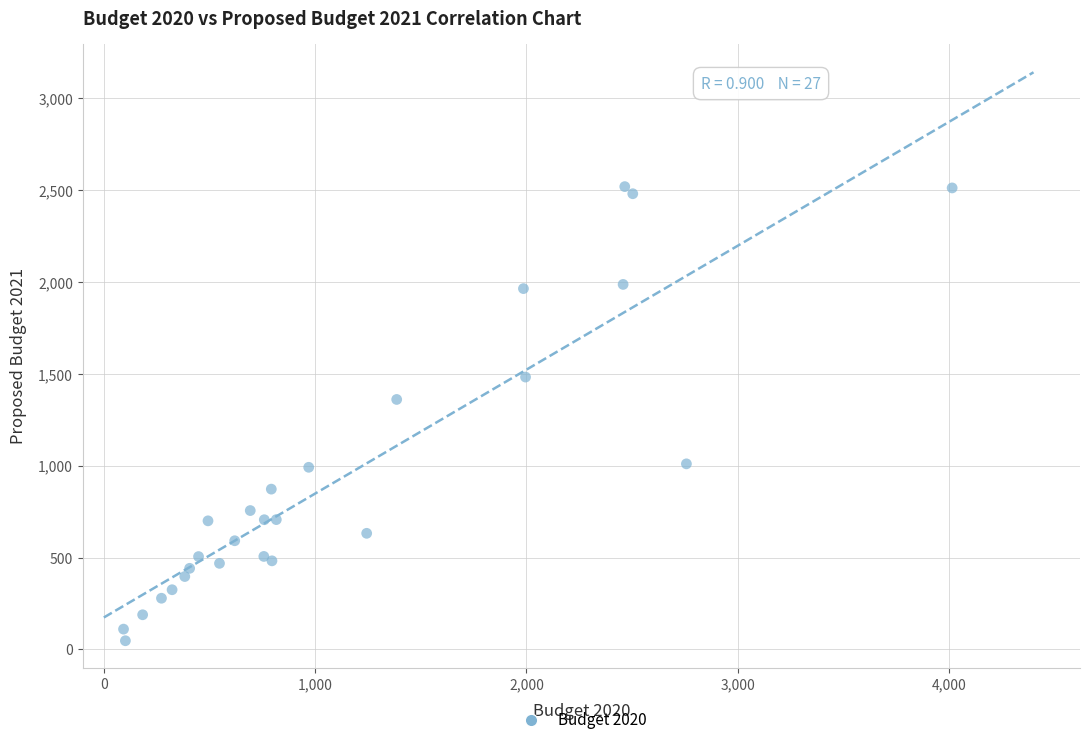

What Y value in the scatter plot is closest to 1282?

1360.2